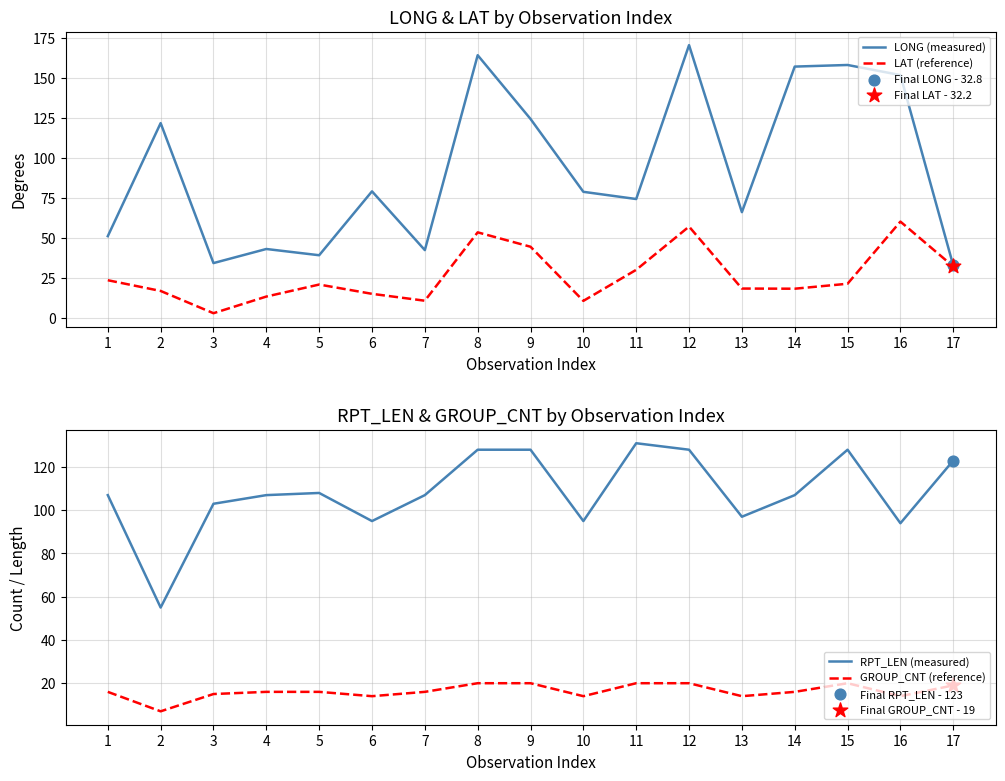

Which series has the widest spread of Y values?

LONG (measured)